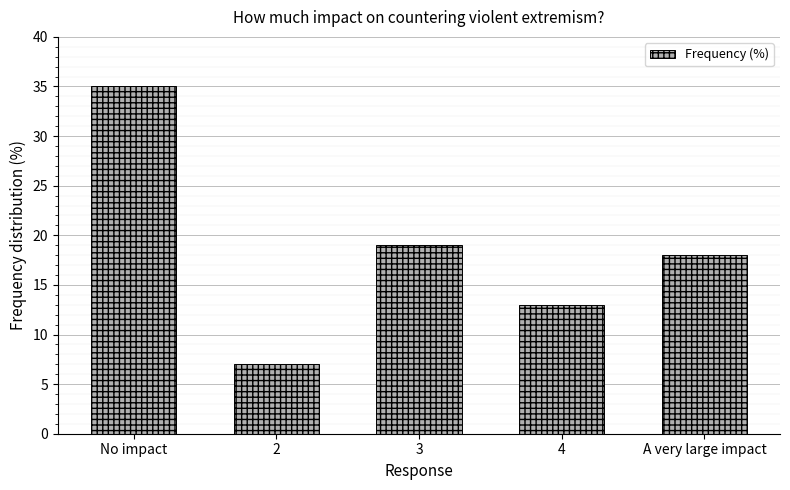

List the labels in order of value, largest first.

No impact, 3, A very large impact, 4, 2